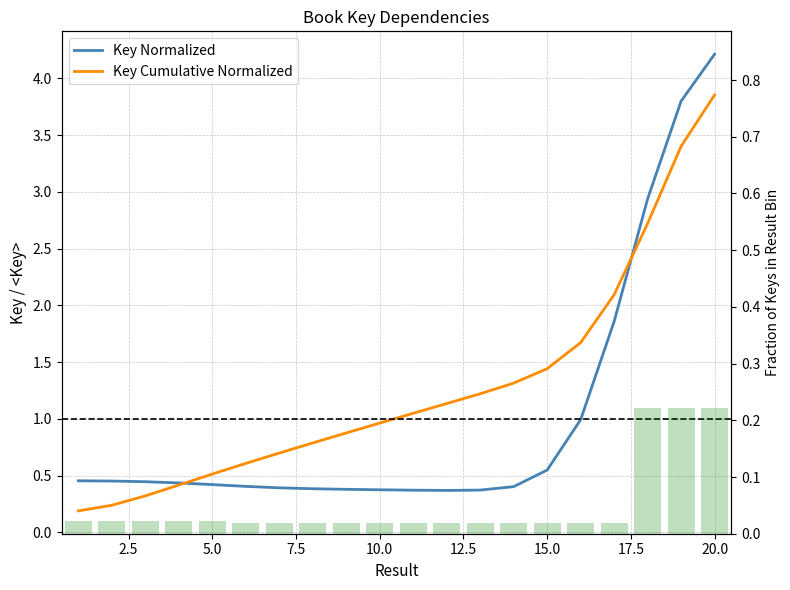

How many distinct data groups are displayed?

3